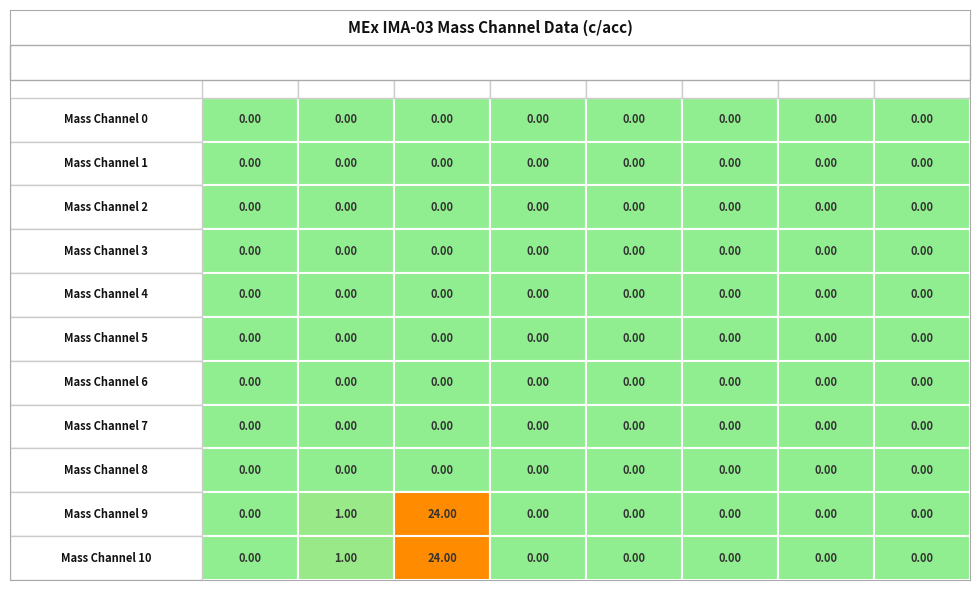

Reading left to right, list all the values displayed in this chart.

Mass Channel 0: 0=0	1=0	2=0	3=0	4=0	5=0	6=0	7=0
Mass Channel 1: 0=0	1=0	2=0	3=0	4=0	5=0	6=0	7=0
Mass Channel 2: 0=0	1=0	2=0	3=0	4=0	5=0	6=0	7=0
Mass Channel 3: 0=0	1=0	2=0	3=0	4=0	5=0	6=0	7=0
Mass Channel 4: 0=0	1=0	2=0	3=0	4=0	5=0	6=0	7=0
Mass Channel 5: 0=0	1=0	2=0	3=0	4=0	5=0	6=0	7=0
Mass Channel 6: 0=0	1=0	2=0	3=0	4=0	5=0	6=0	7=0
Mass Channel 7: 0=0	1=0	2=0	3=0	4=0	5=0	6=0	7=0
Mass Channel 8: 0=0	1=0	2=0	3=0	4=0	5=0	6=0	7=0
Mass Channel 9: 0=0	1=1	2=24	3=0	4=0	5=0	6=0	7=0
Mass Channel 10: 0=0	1=1	2=24	3=0	4=0	5=0	6=0	7=0